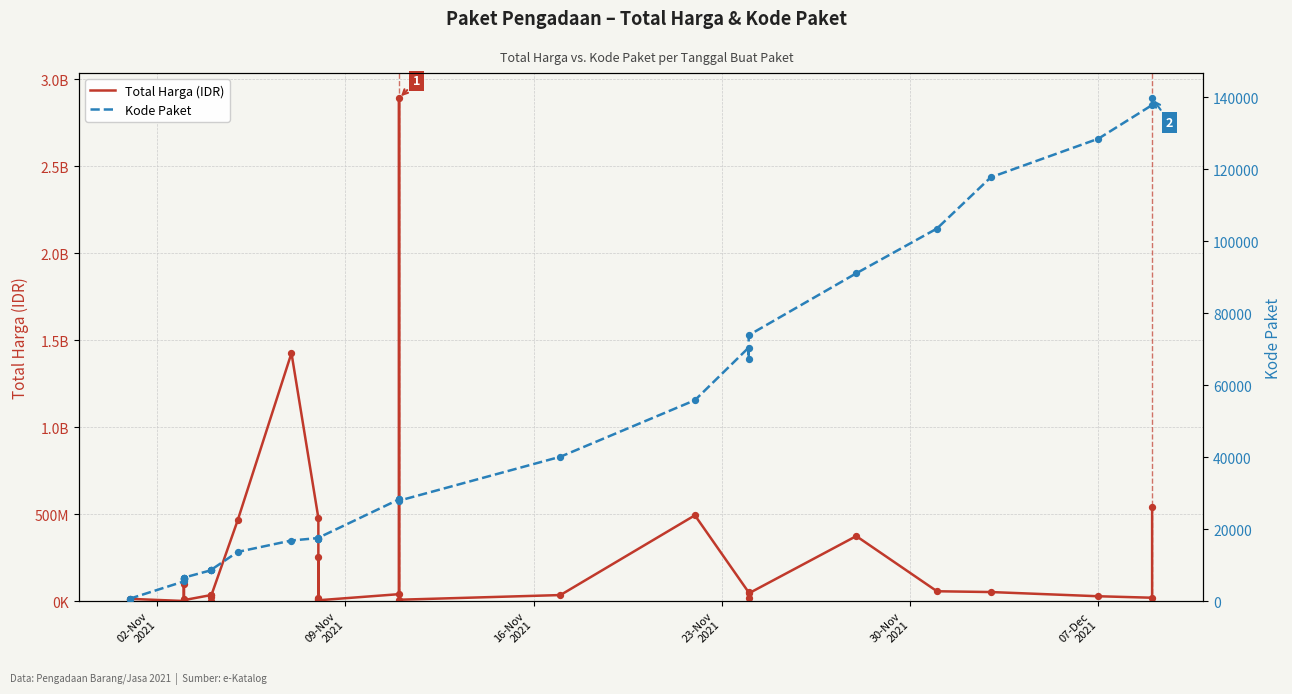

Which series has the largest total across all categories?

Total Harga (IDR)